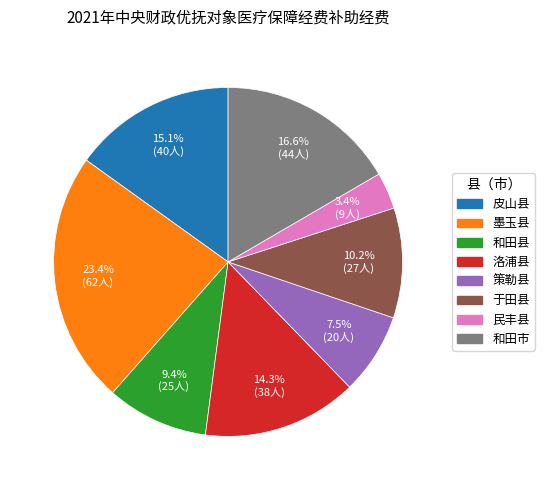

Do 和田市 and 于田县 together represent more than half of the pie?

No